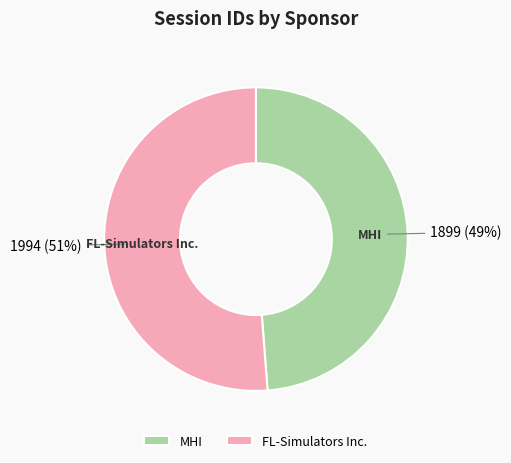

What is the smallest slice in the pie chart?

MHI